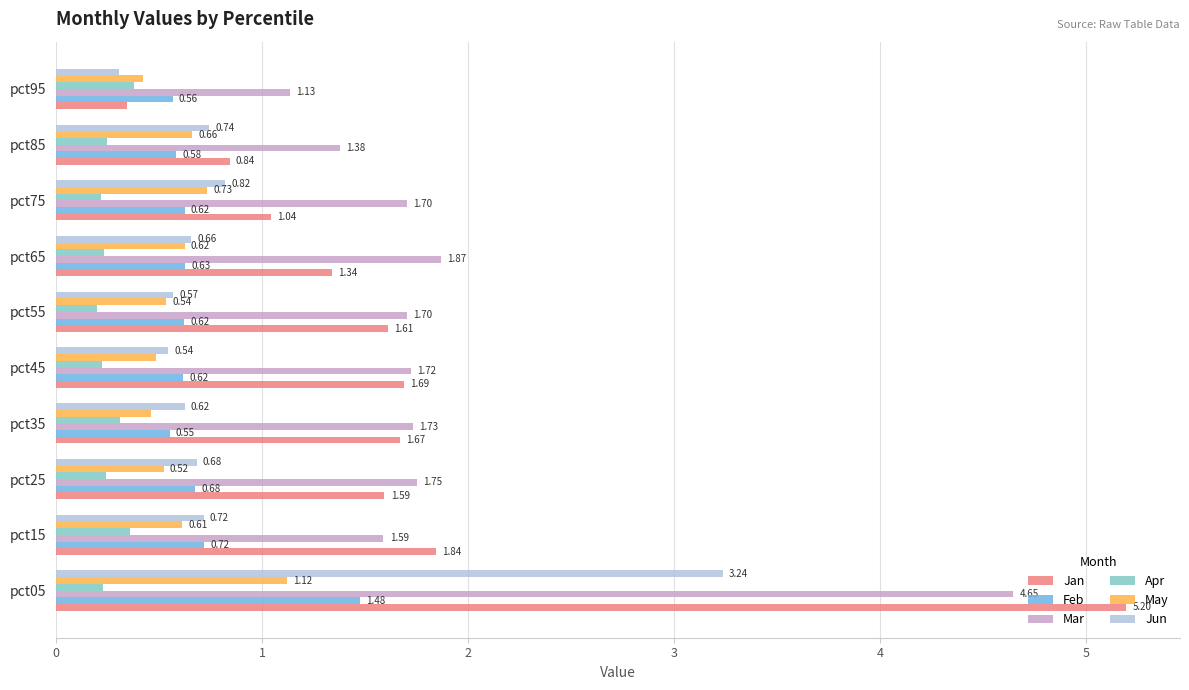

Rank the series at pct45 from lowest to highest value.

Apr, May, Jun, Feb, Jan, Mar